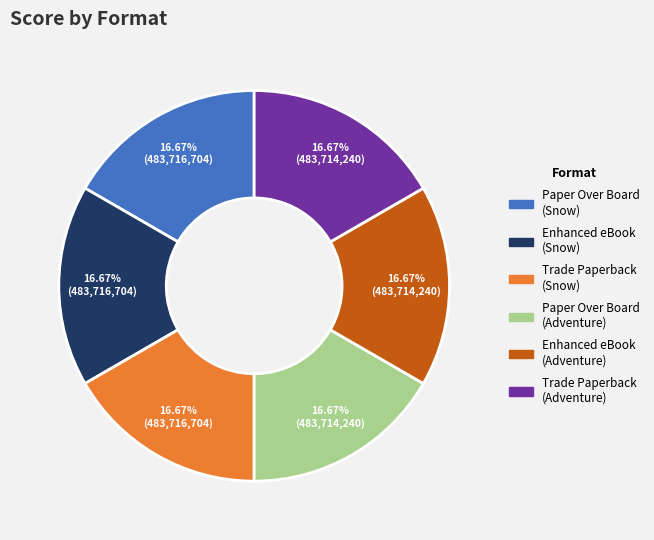

Is there a majority slice in this chart?

No